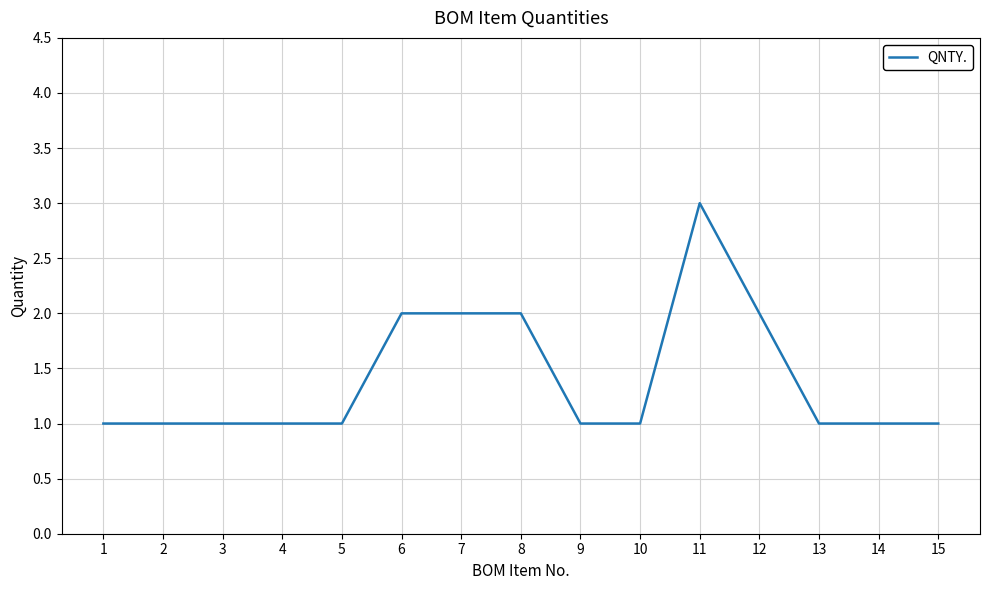

What is the greatest value displayed?

3